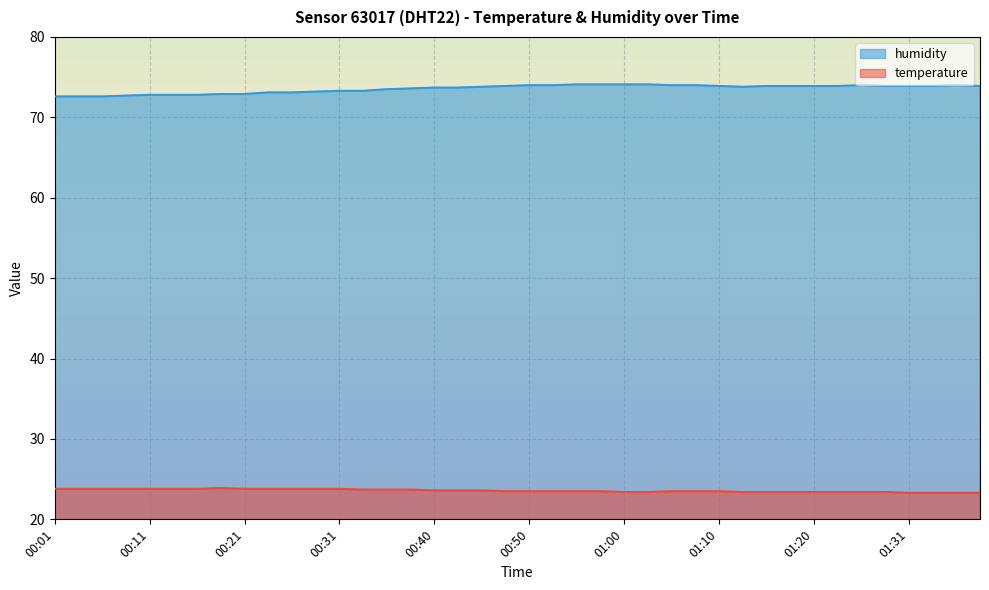

How many lines are shown in the chart?

2